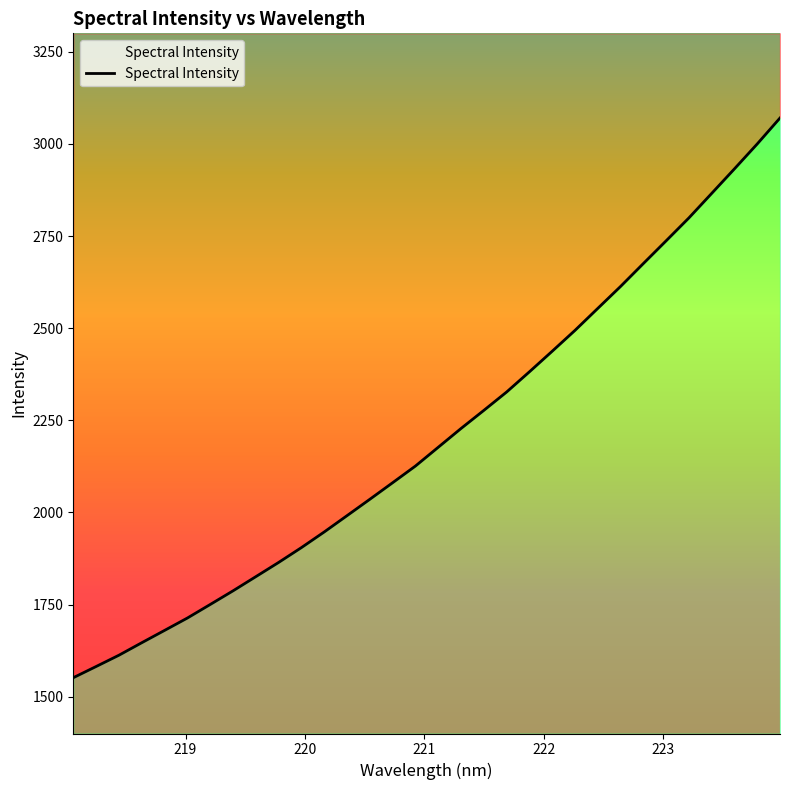

At which label does the data first exceed 2176?

221.1174